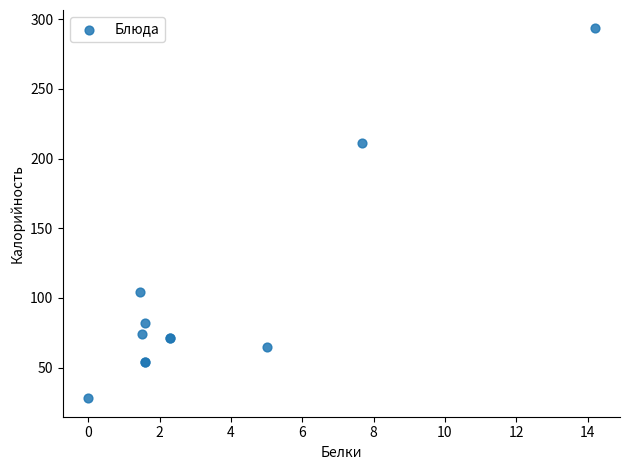

What Y value in the scatter plot is closest to 160?

211.0